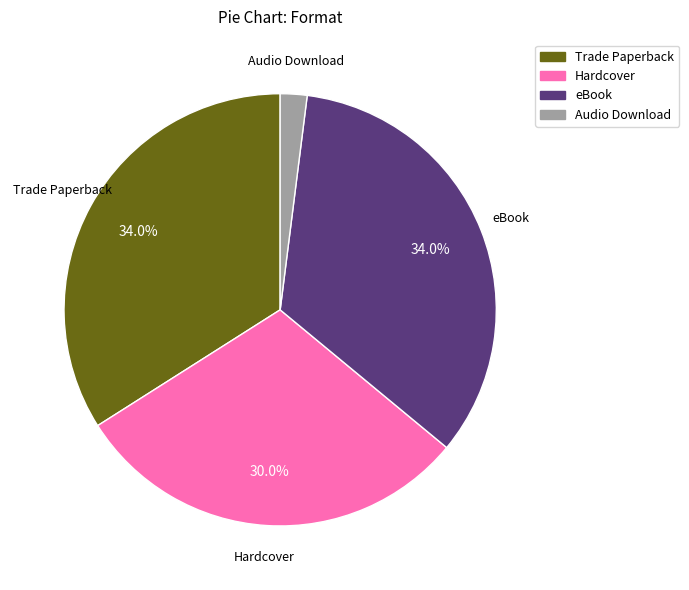

Is there a majority slice in this chart?

No